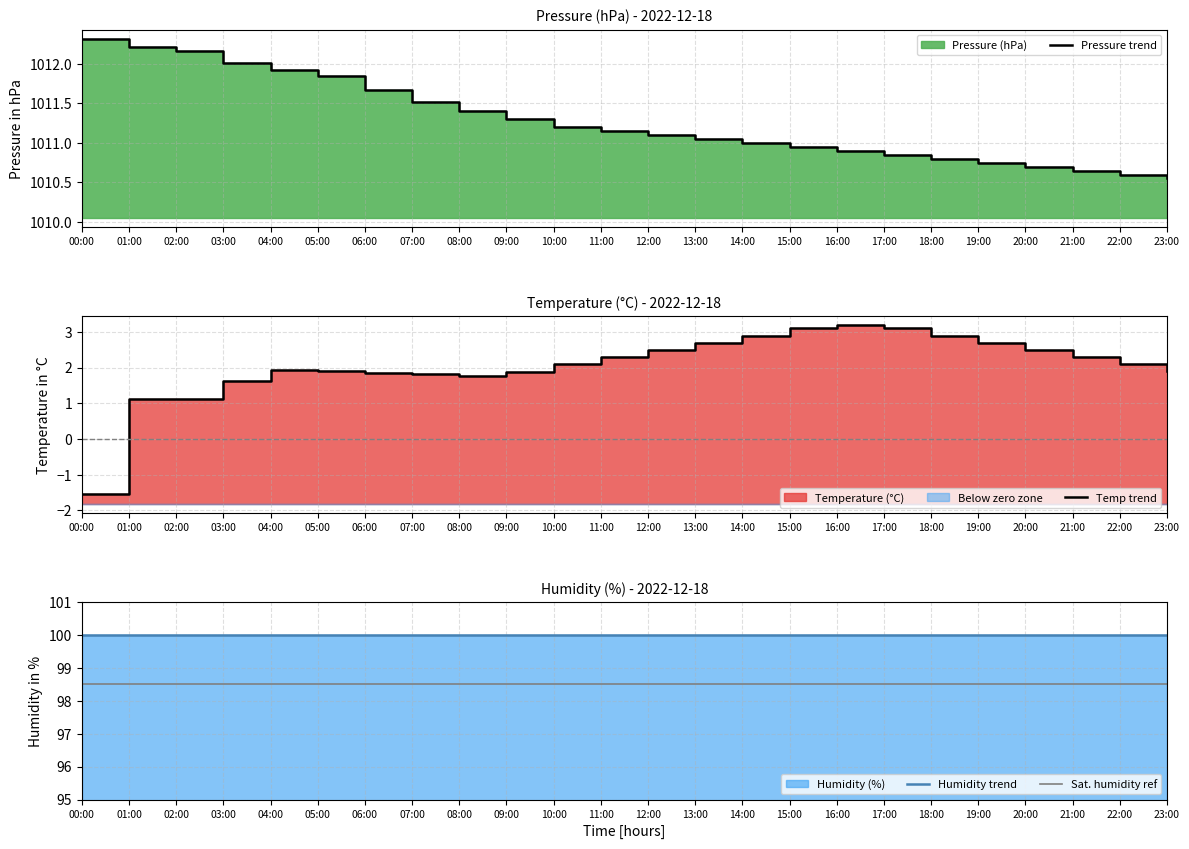

Reading left to right, list all the values displayed in this chart.

Pressure trend: 00:00=1012.3	01:00=1012.2	02:00=1012.2	03:00=1012.0	04:00=1011.9	05:00=1011.8	06:00=1011.7	07:00=1011.5	08:00=1011.4	09:00=1011.3	10:00=1011.2	11:00=1011.1	12:00=1011.1	13:00=1011.0	14:00=1011.0	15:00=1011.0	16:00=1010.9	17:00=1010.9	18:00=1010.8	19:00=1010.8	20:00=1010.7	21:00=1010.6	22:00=1010.6	23:00=1010.5
Temp trend: 00:00=-1.5	01:00=1.1	02:00=1.1	03:00=1.6	04:00=1.9	05:00=1.9	06:00=1.8	07:00=1.8	08:00=1.8	09:00=1.9	10:00=2.1	11:00=2.3	12:00=2.5	13:00=2.7	14:00=2.9	15:00=3.1	16:00=3.2	17:00=3.1	18:00=2.9	19:00=2.7	20:00=2.5	21:00=2.3	22:00=2.1	23:00=1.9
Humidity trend: 00:00=100.0	01:00=100.0	02:00=100.0	03:00=100.0	04:00=100.0	05:00=100.0	06:00=100.0	07:00=100.0	08:00=100.0	09:00=100.0	10:00=100.0	11:00=100.0	12:00=100.0	13:00=100.0	14:00=100.0	15:00=100.0	16:00=100.0	17:00=100.0	18:00=100.0	19:00=100.0	20:00=100.0	21:00=100.0	22:00=100.0	23:00=100.0
Sat. humidity ref: 00:00=98.5	01:00=98.5	02:00=98.5	03:00=98.5	04:00=98.5	05:00=98.5	06:00=98.5	07:00=98.5	08:00=98.5	09:00=98.5	10:00=98.5	11:00=98.5	12:00=98.5	13:00=98.5	14:00=98.5	15:00=98.5	16:00=98.5	17:00=98.5	18:00=98.5	19:00=98.5	20:00=98.5	21:00=98.5	22:00=98.5	23:00=98.5